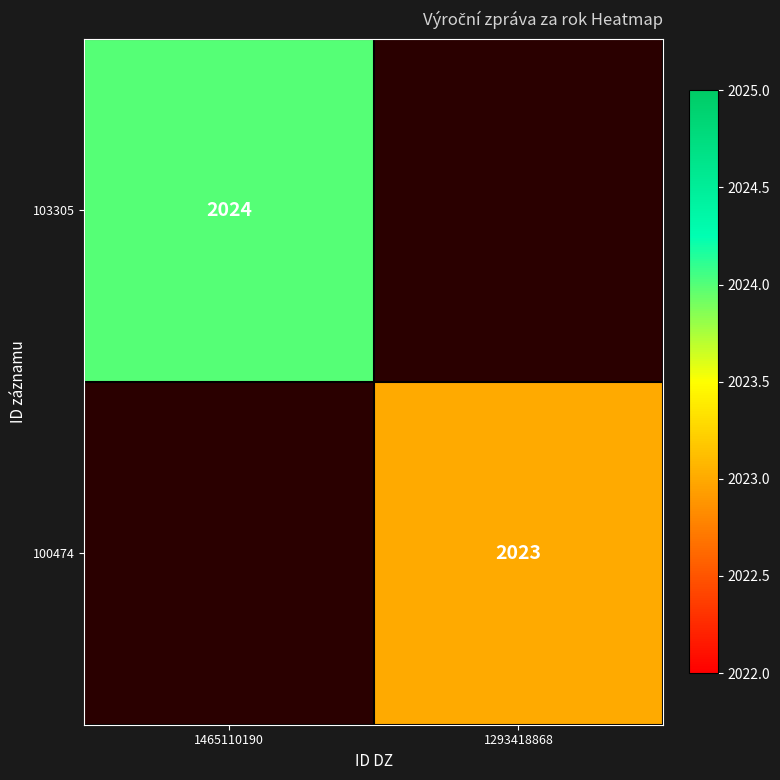

True or false: 100474 has a value of 3103 at 1293418868.

False